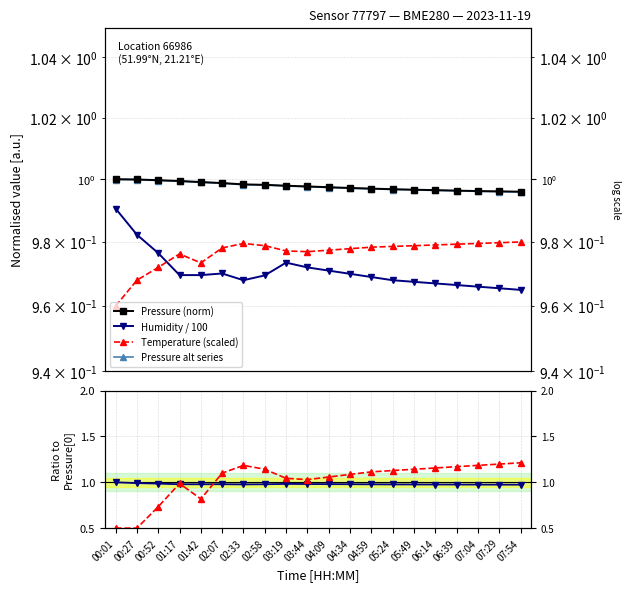

True or false: Pressure (norm) has more than 0 interior local peaks.

False